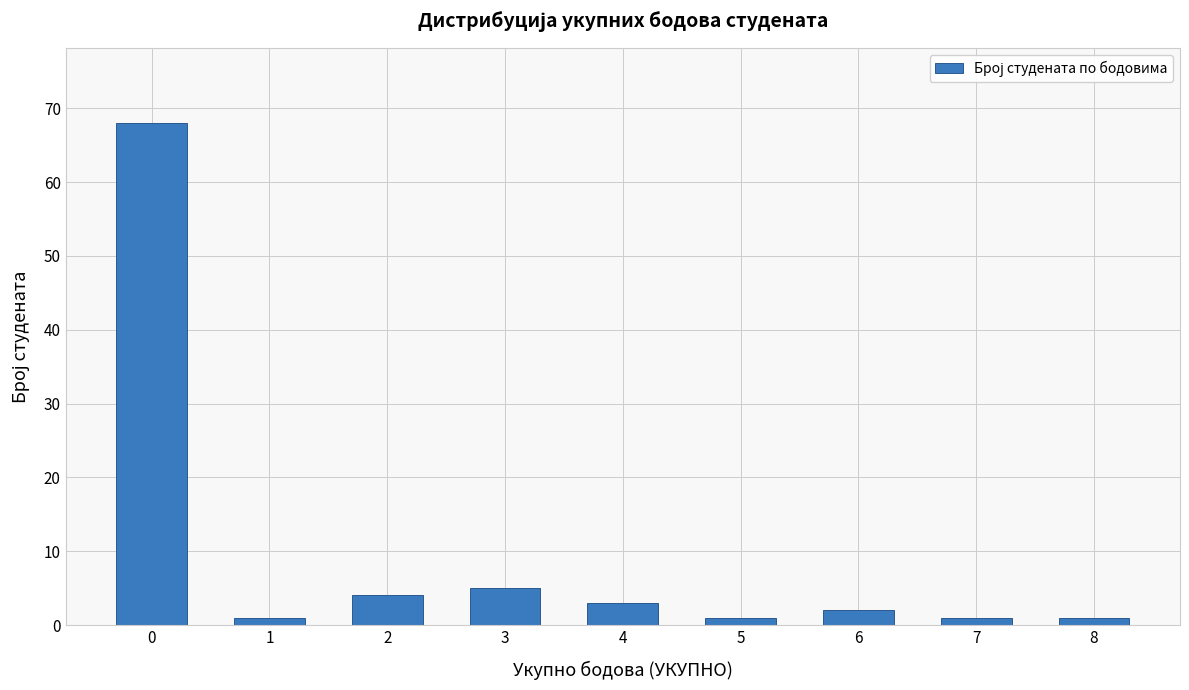

At which label is the value closest to 34?

3